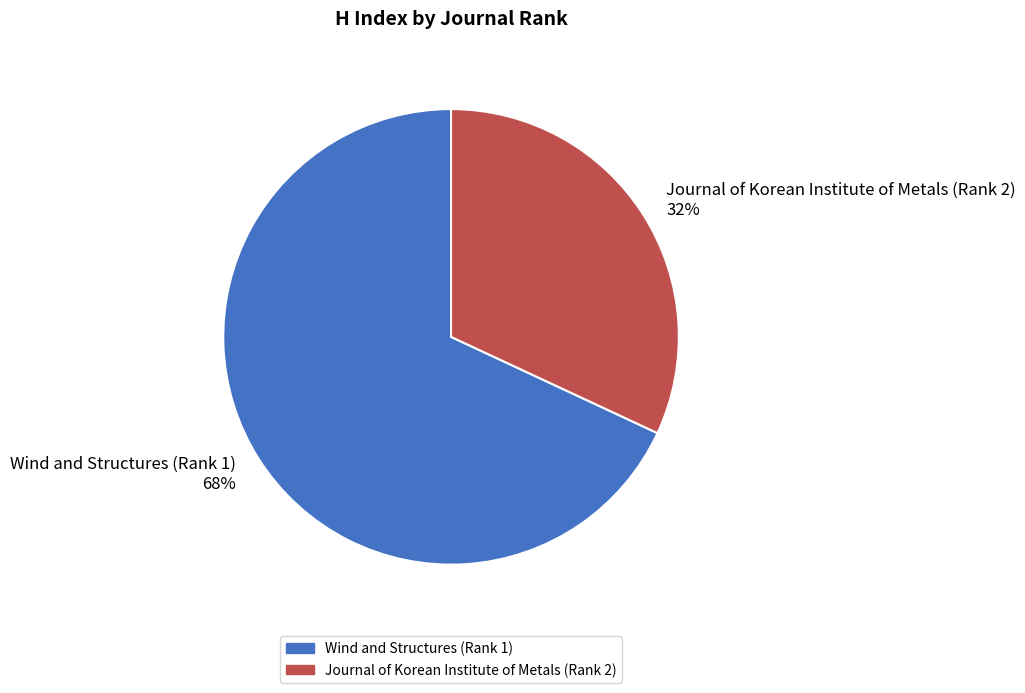

Combined, do Wind and Structures (Rank 1) and Journal of Korean Institute of Metals (Rank 2) account for over 50%?

Yes